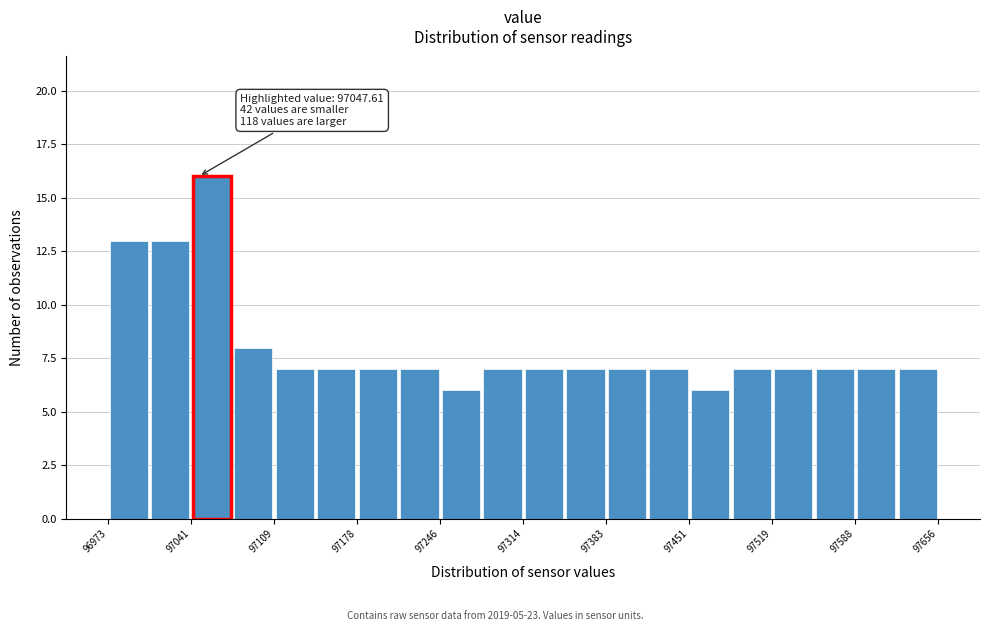

Read against the x-axis, roughly where is the centre of the tallest bar?

97060